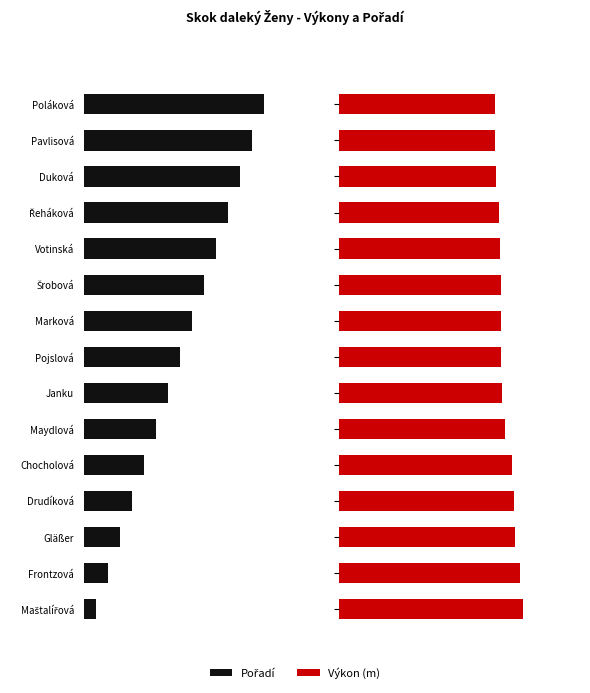

What is the difference between the highest and lowest values at Gläßer?

8.1